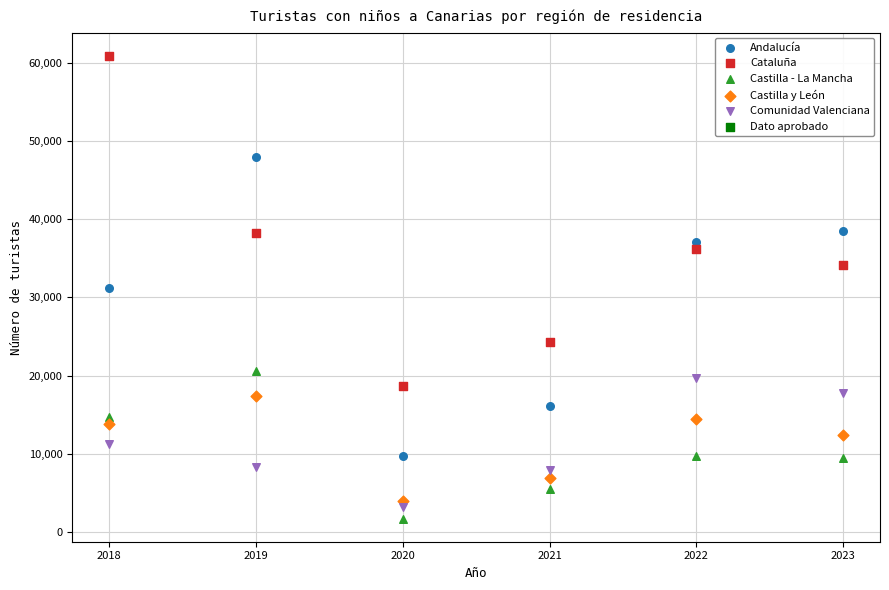

Which series reaches the maximum Y coordinate?

Cataluña